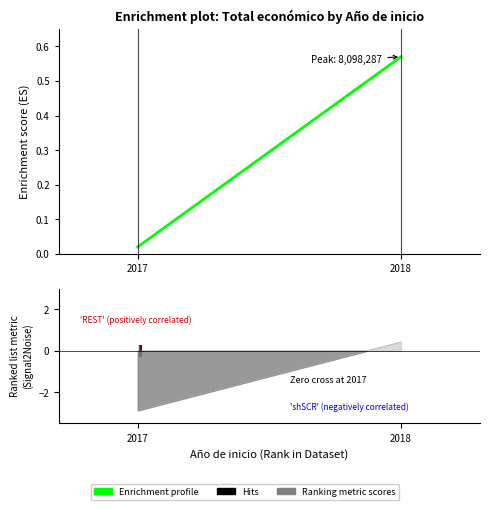

What is the greatest value displayed?

0.6